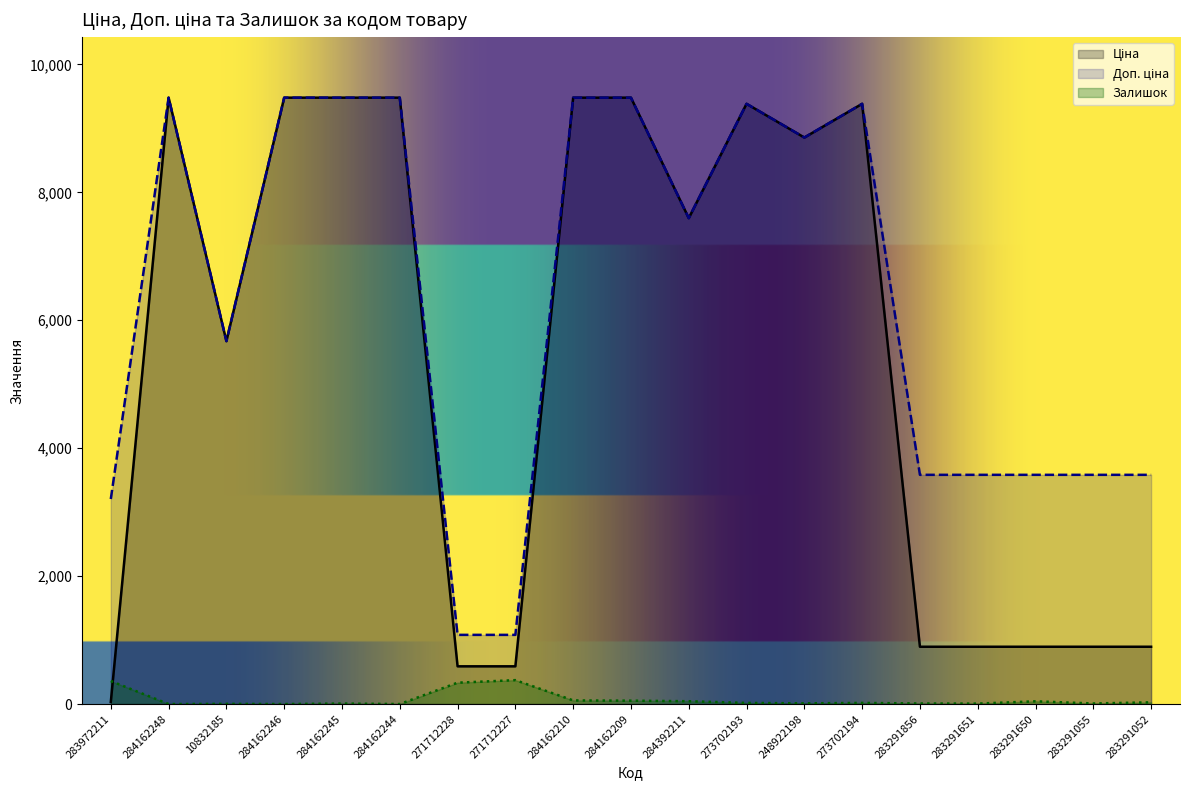

How many values in the Доп. ціна series are below 7596?

9